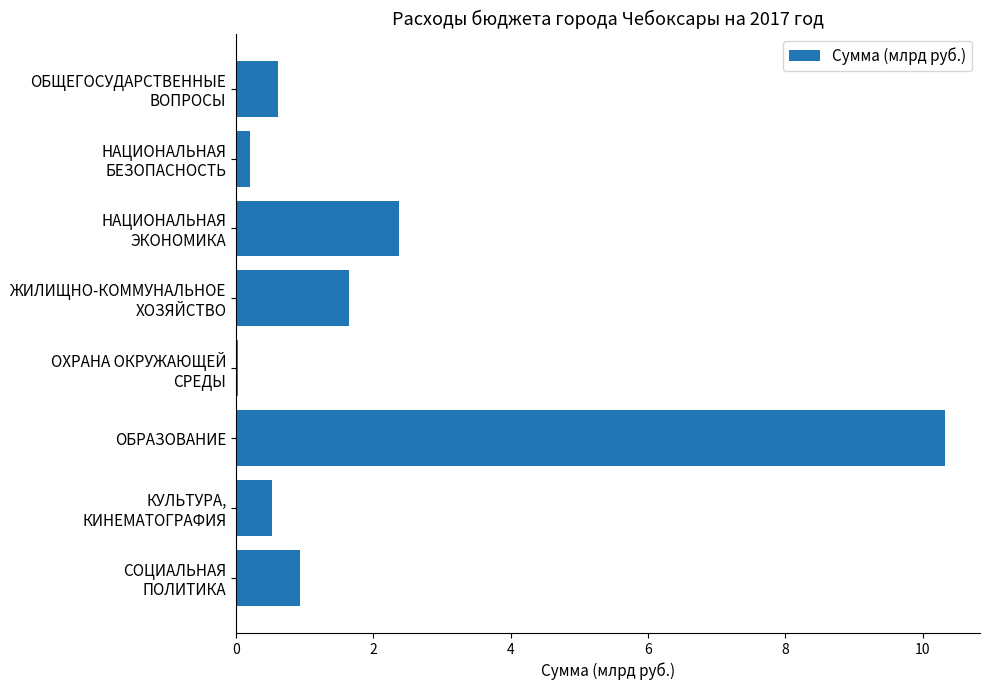

What is the greatest value displayed?

10.3